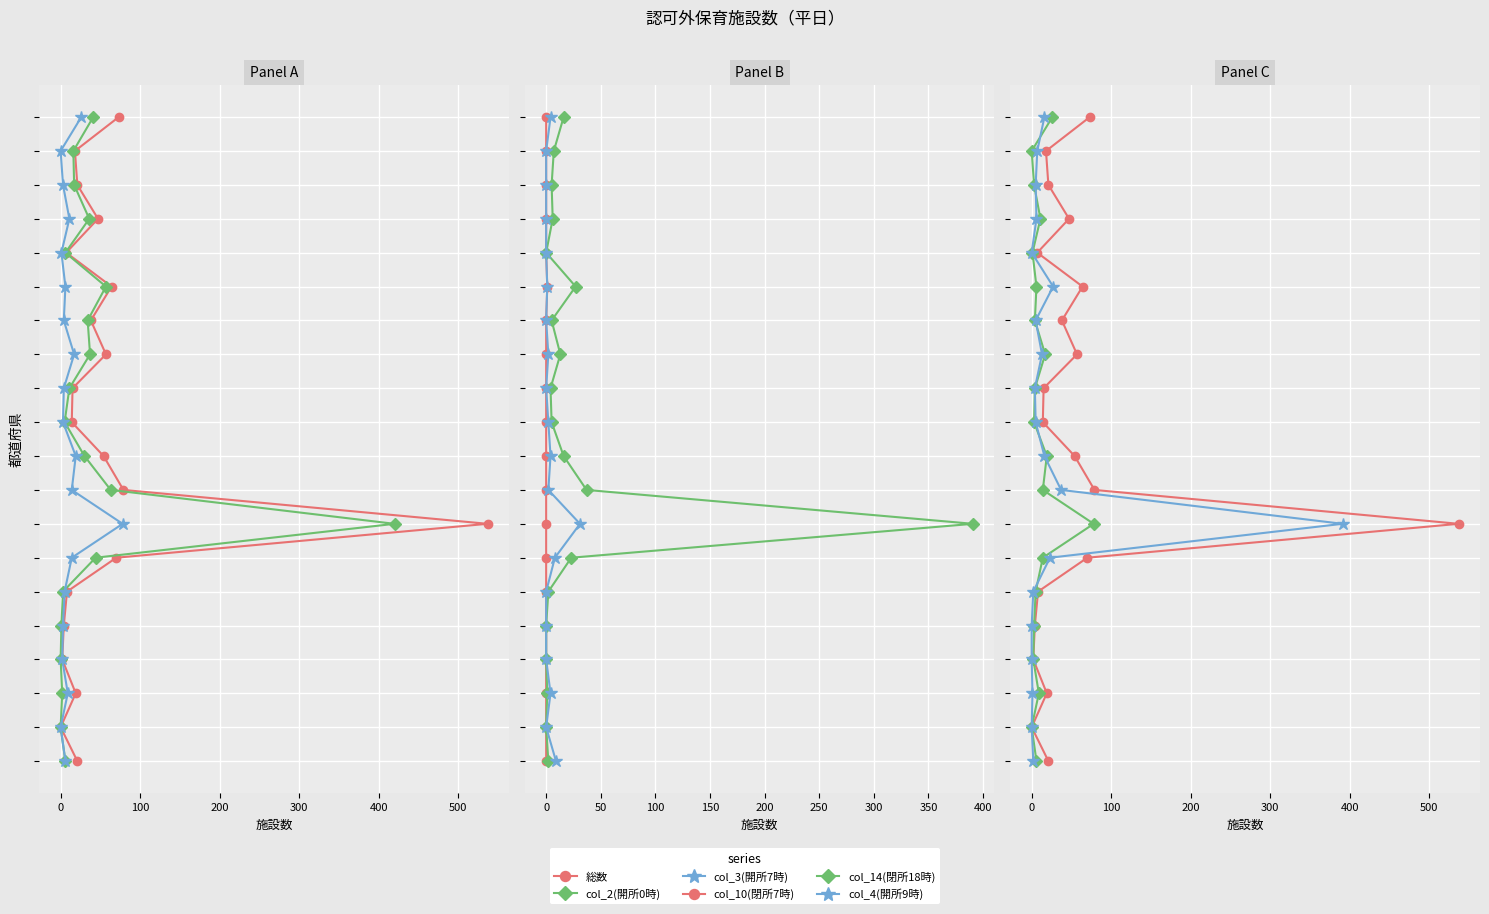

Which series has the largest range (max minus min)?

総数